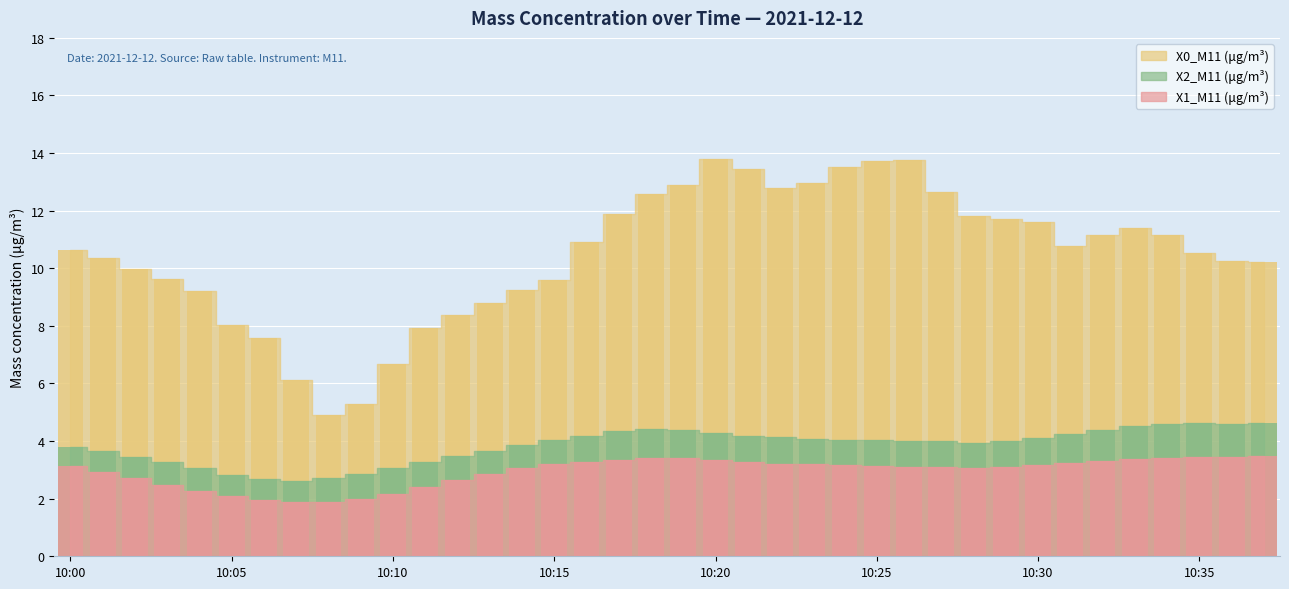

Read the X2_M11 (μg/m³) value at 10:19.

4.4